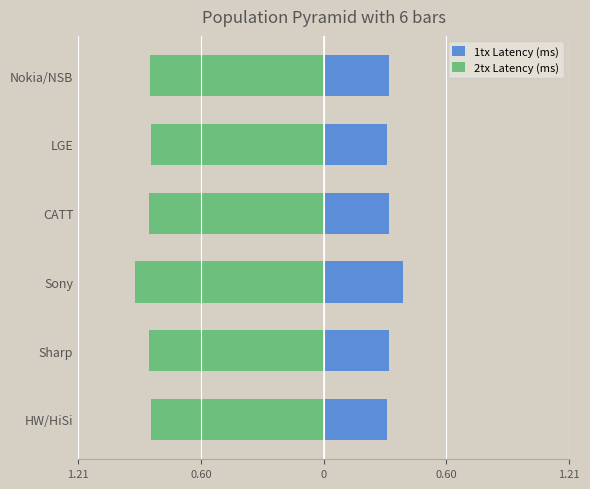

Read the 2tx Latency (ms) value at HW/HiSi.

-0.8